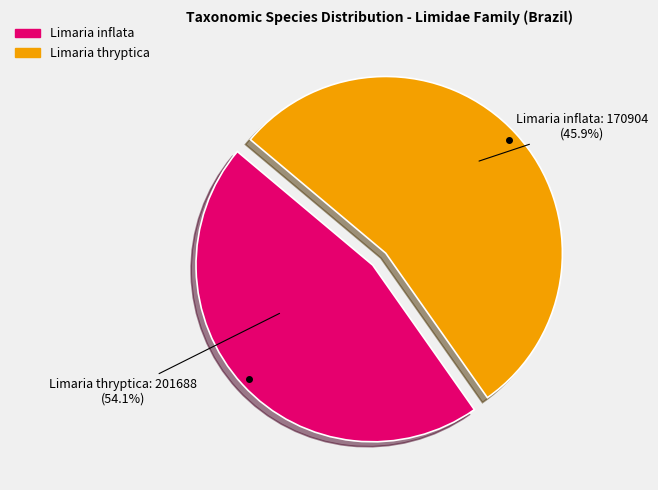

Count the number of slices in the pie.

2